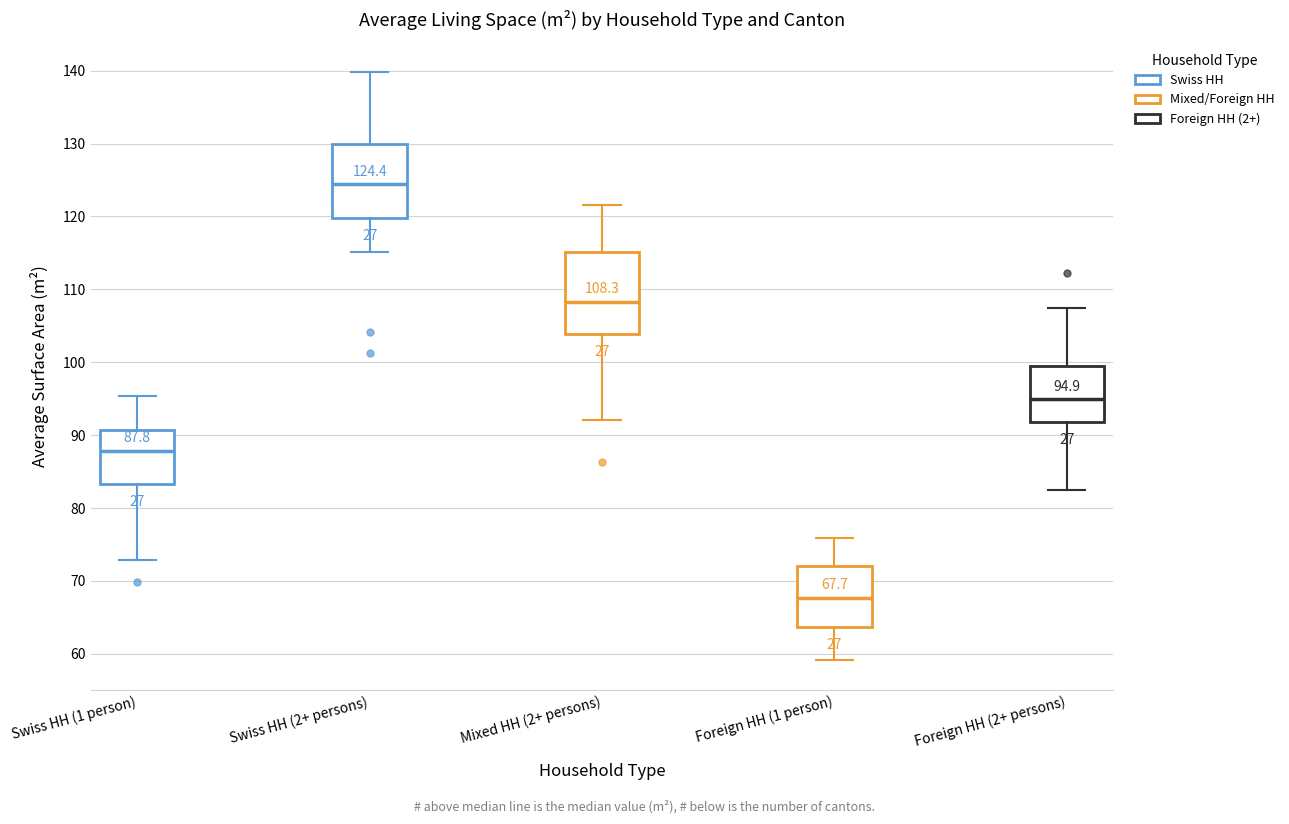

Comparing the boxes themselves (not the whiskers), which one is the tallest?

Mixed HH (2+ persons)